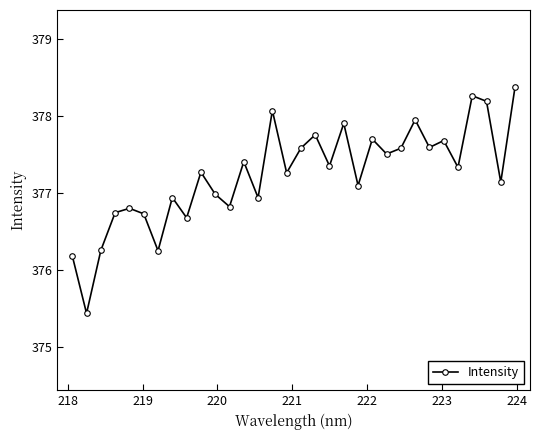

What is the sum of all values?

12071.8